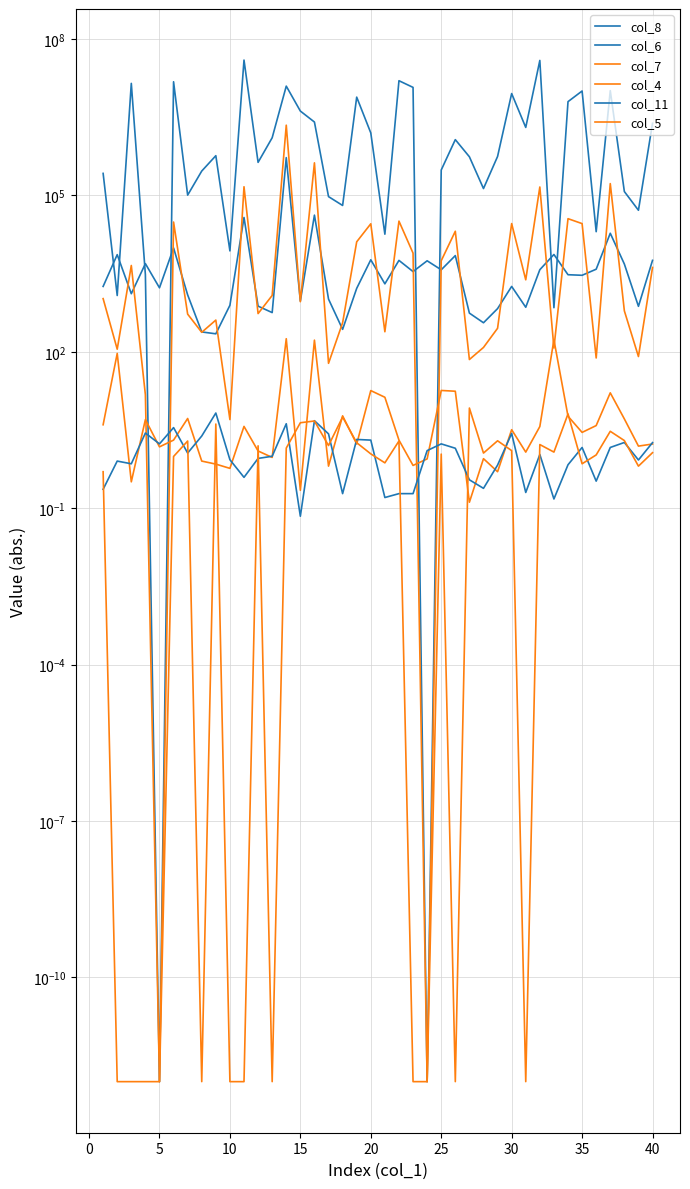

What is the sum of the col_7 values at 30 and 14?

1148.0